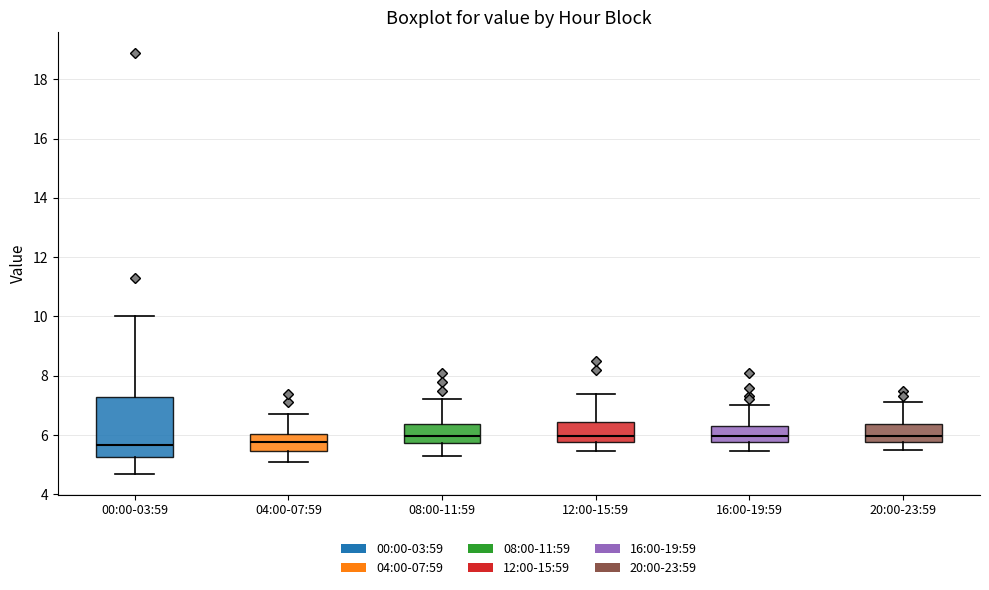

Reading left to right, transcribe this box plot: for each box, give where its median line is, the range the box spans, and where its two whiskers end, as read against the y-axis. The values are not printed on the chart, so give them approximately, as read against the axis.

00:00-03:59: median 5.6, box 5.2 to 7.2, whiskers 4.8 to 10.0
04:00-07:59: median 5.8, box 5.4 to 6.0, whiskers 5.2 to 6.8
08:00-11:59: median 6.0, box 5.8 to 6.4, whiskers 5.4 to 7.2
12:00-15:59: median 6.0, box 5.8 to 6.4, whiskers 5.4 to 7.4
16:00-19:59: median 6.0, box 5.8 to 6.4, whiskers 5.4 to 7.0
20:00-23:59: median 6.0, box 5.8 to 6.4, whiskers 5.6 to 7.2